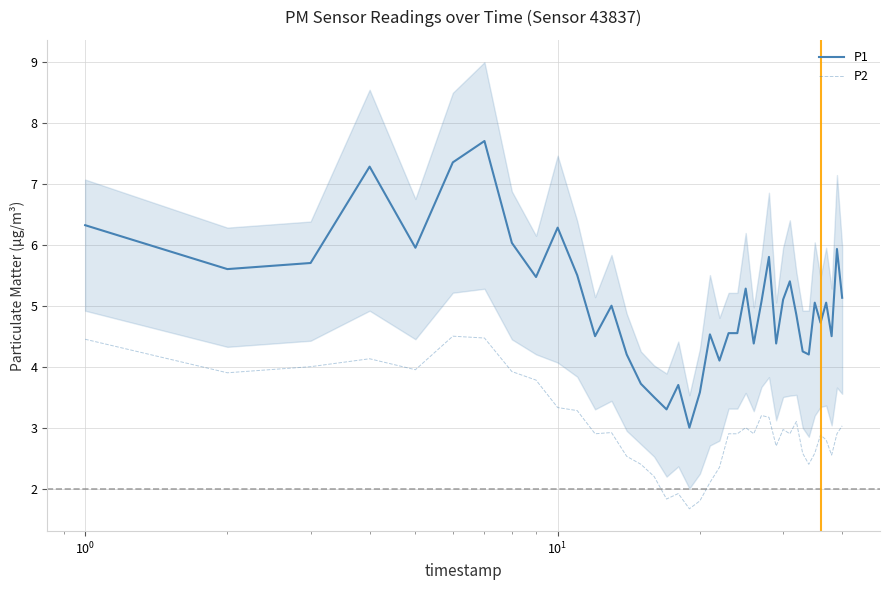

What is the value of the P2 point at the 11th from the left?

3.3